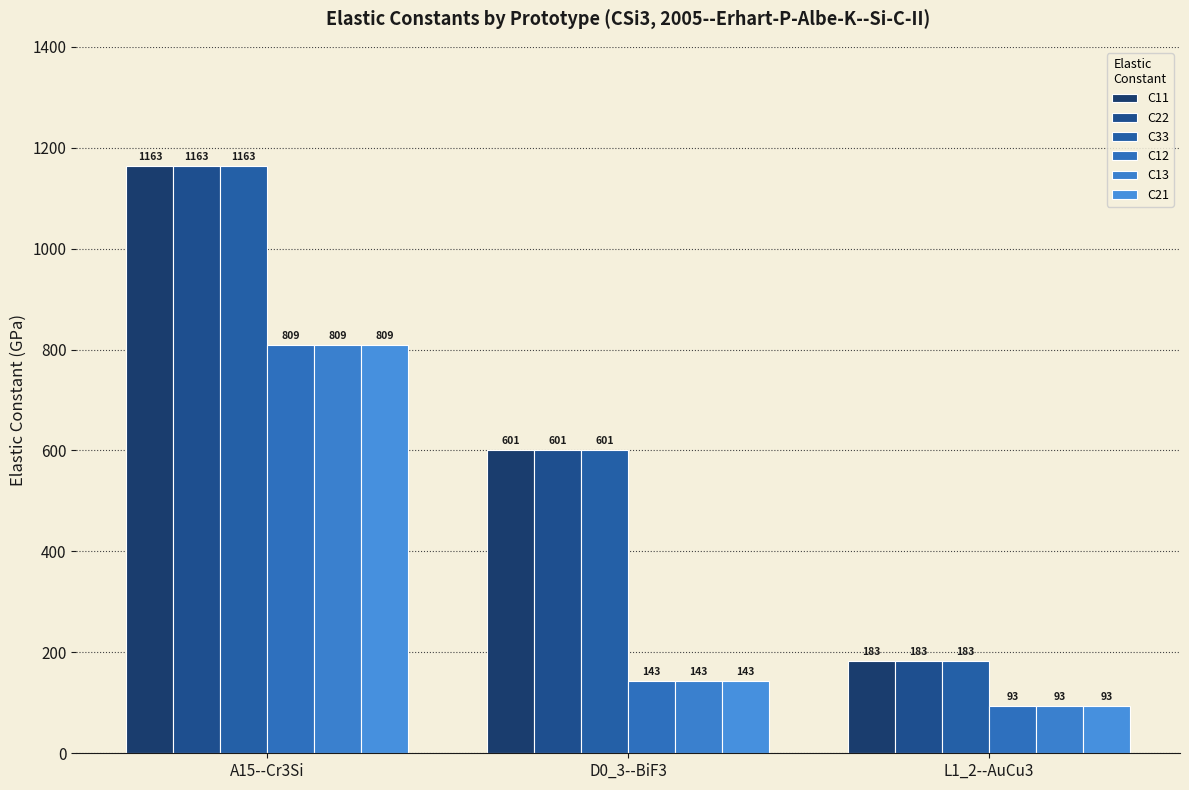

What is the average value of the C21 series?

348.5